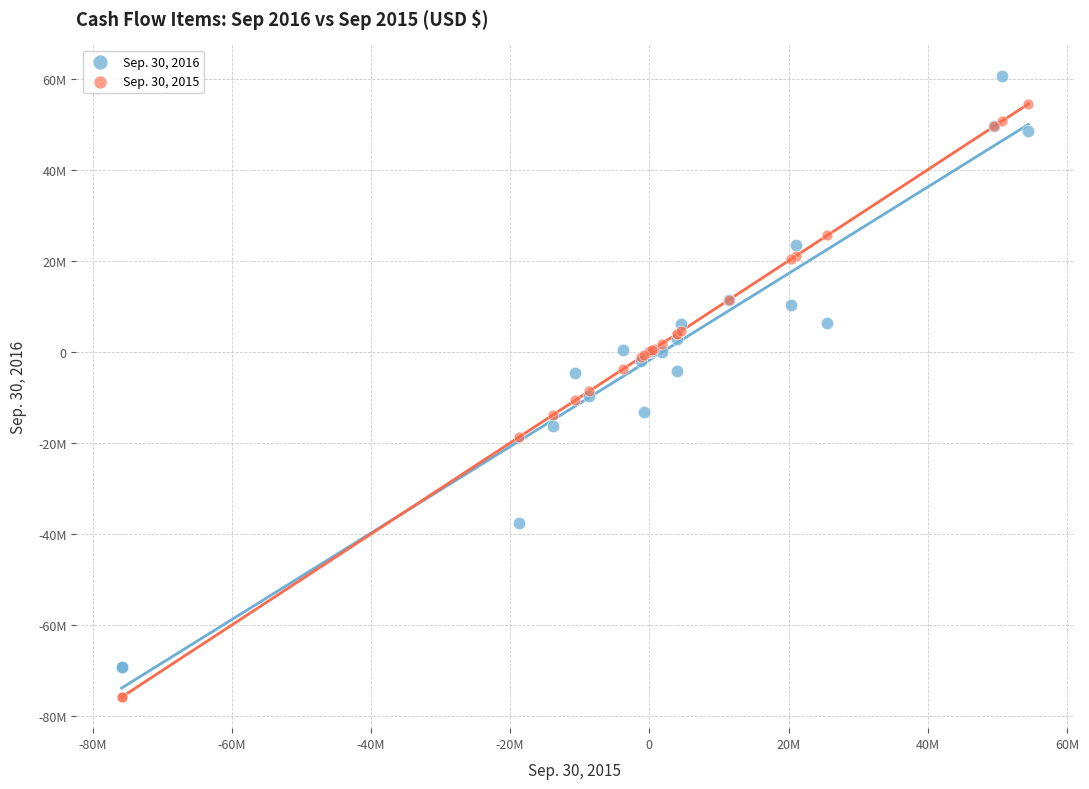

What are all the series names shown in the legend?

Sep. 30, 2016, Sep. 30, 2015